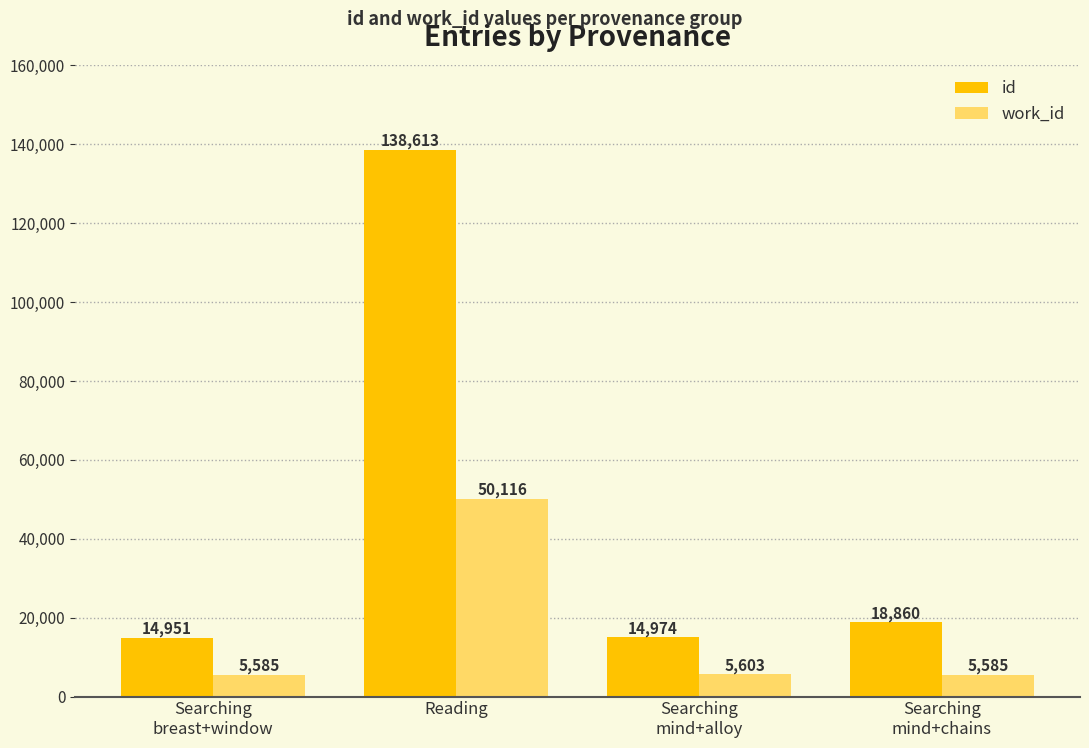

Which series has the largest total across all categories?

id